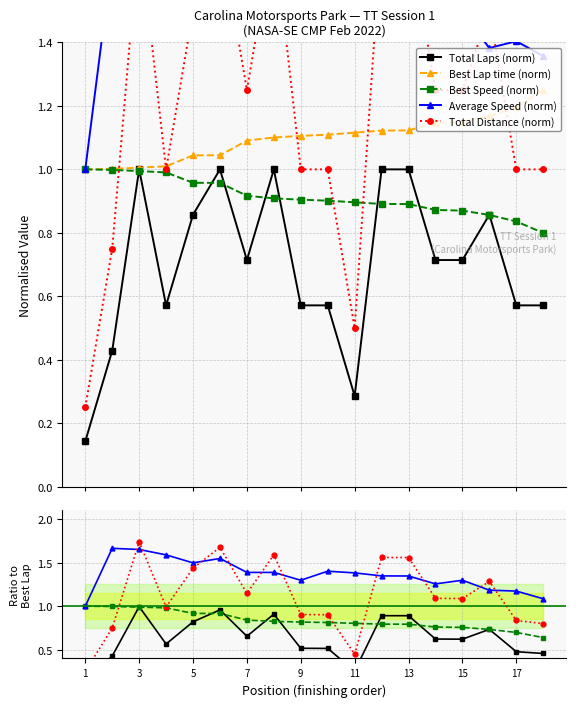

What is the value of the Average Speed point at the 8th from the left?

1.5